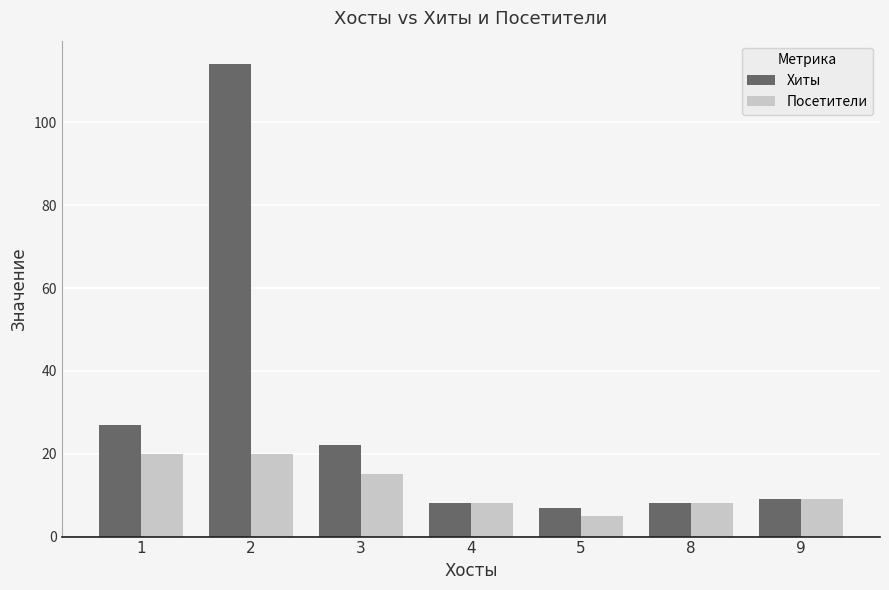

Between 1 and 9, which series saw the biggest shift?

Хиты